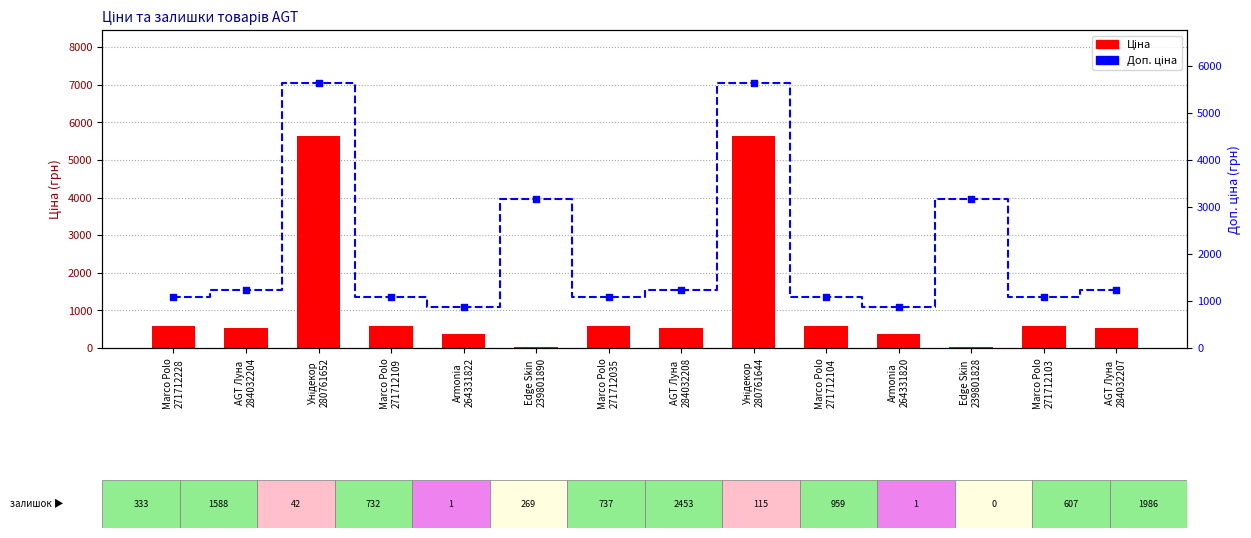

Which series contains the lowest Y value?

Ціна